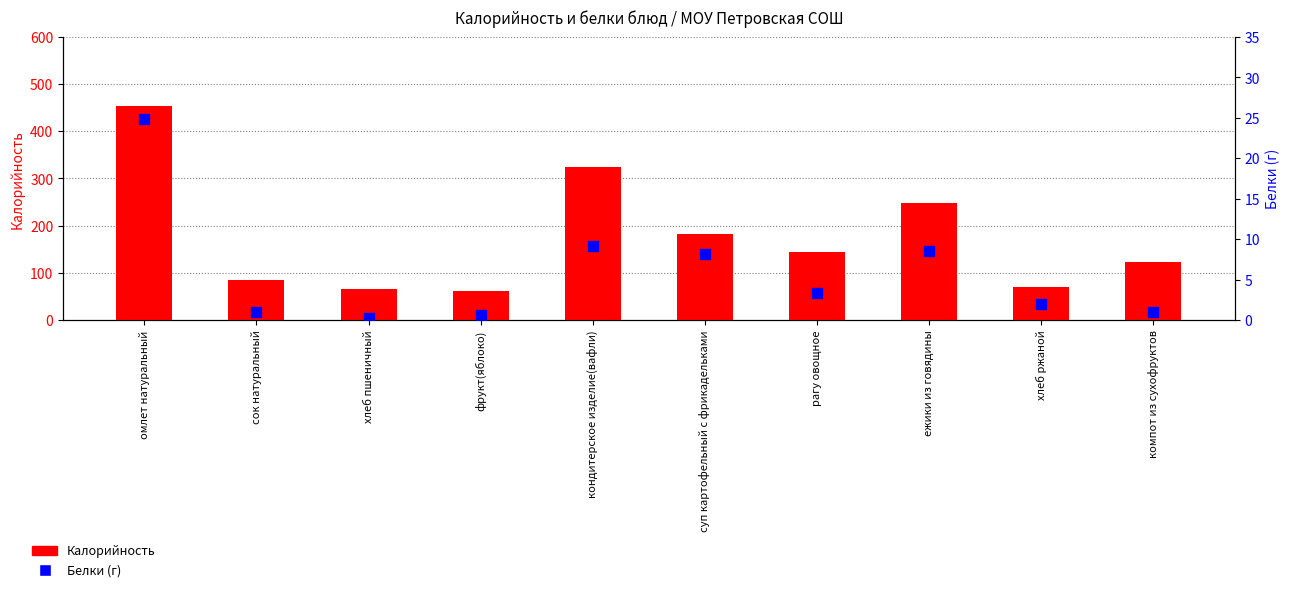

At how many categories does at least one series exceed 62?

9